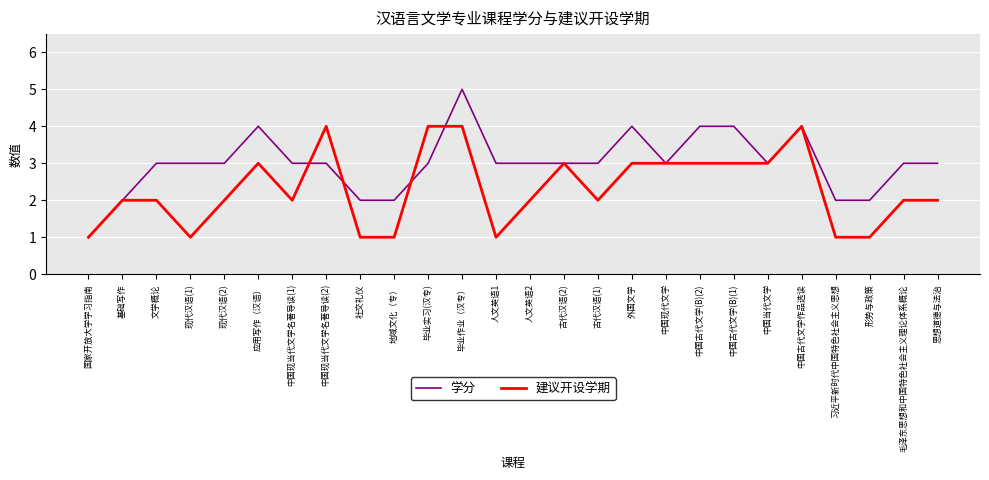

What position from the right is 毛泽东思想和中国特色社会主义理论体系概论?

2